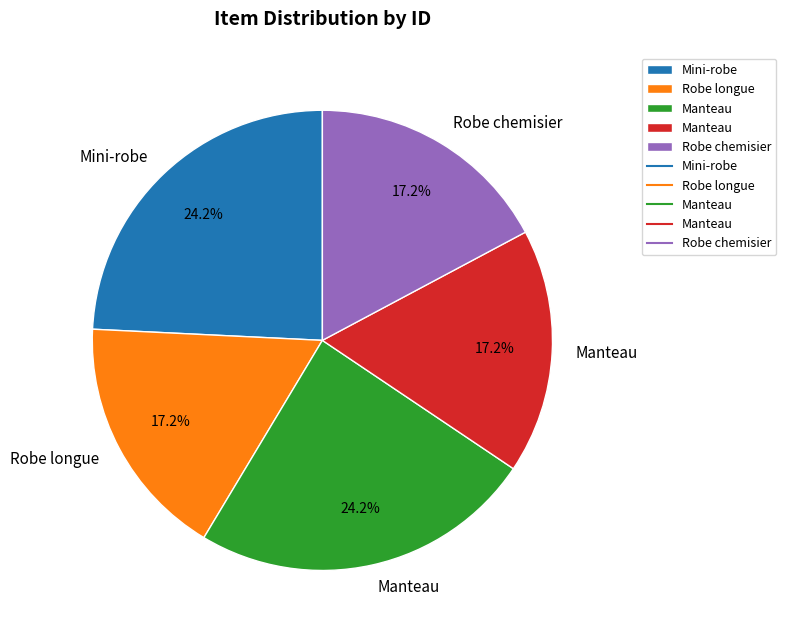

Is there a majority slice in this chart?

No